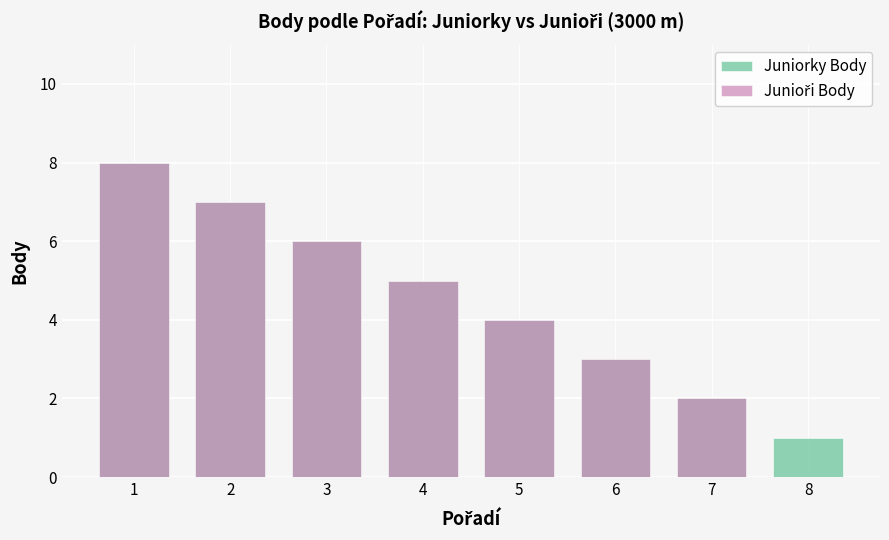

Does the chart contain stacked bars?

No